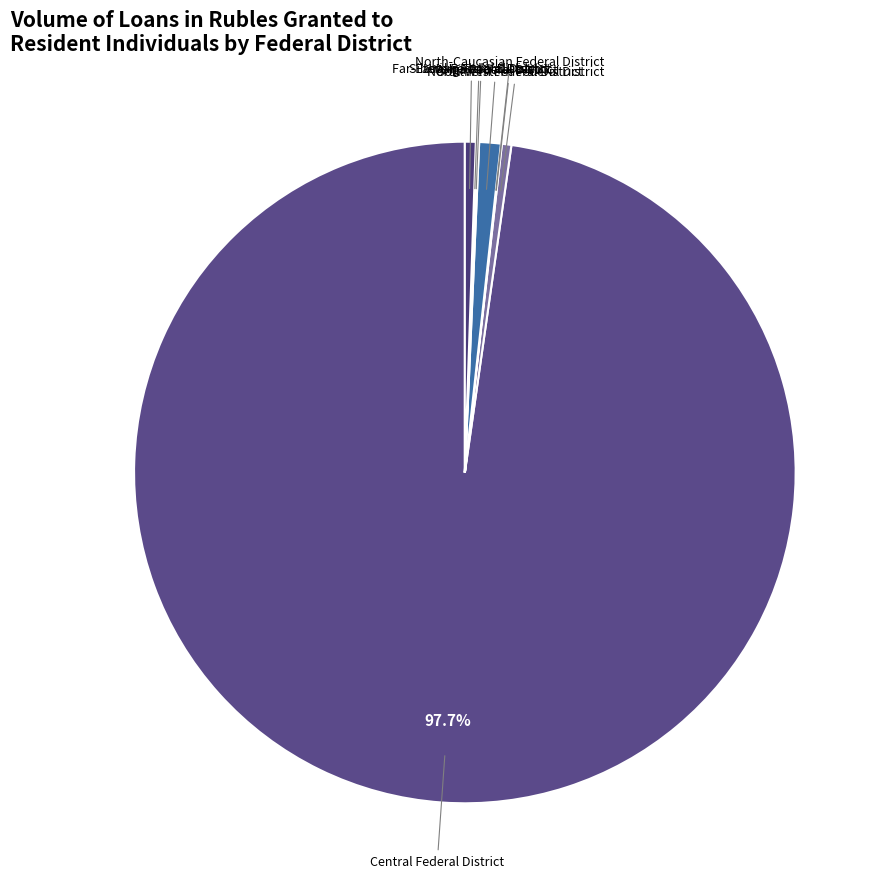

Rank the categories by value from lowest to highest.

North-Caucasian Federal District, Southern Federal District, Siberian Federal District, Ural Federal District, North-Western Federal District, Far-Eastern Federal District, Volga Federal District, Central Federal District